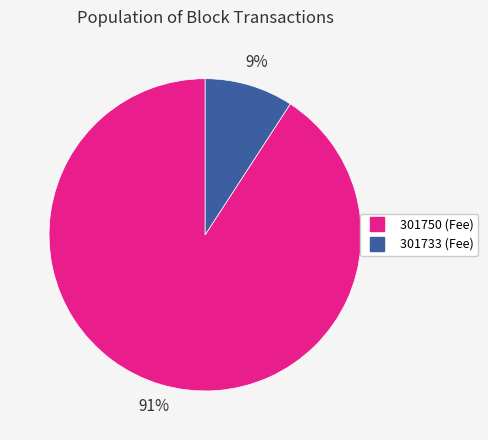

To the nearest percent, what is the difference between the largest and smallest slice percentages?

82%